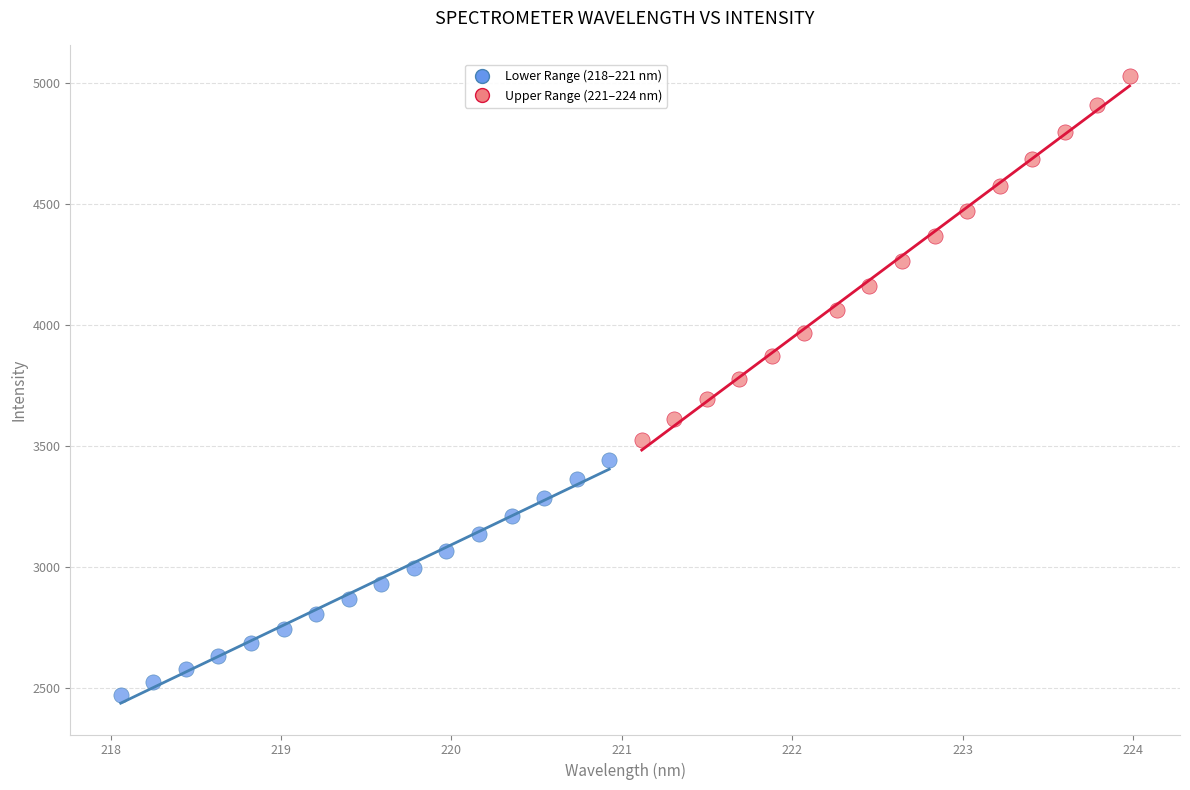

Which series reaches the maximum Y coordinate?

Upper Range (221–224 nm)